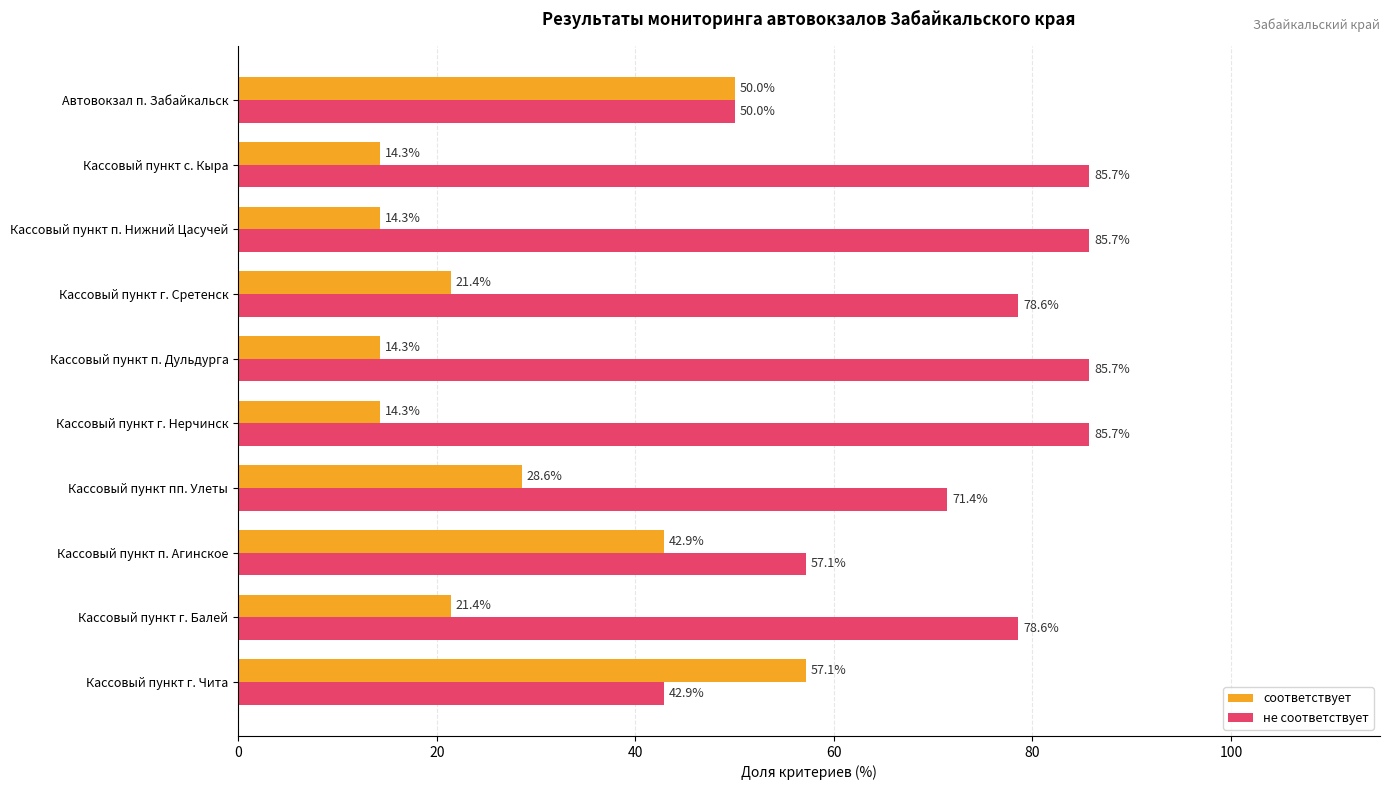

What is the minimum value shown in the chart?

14.3